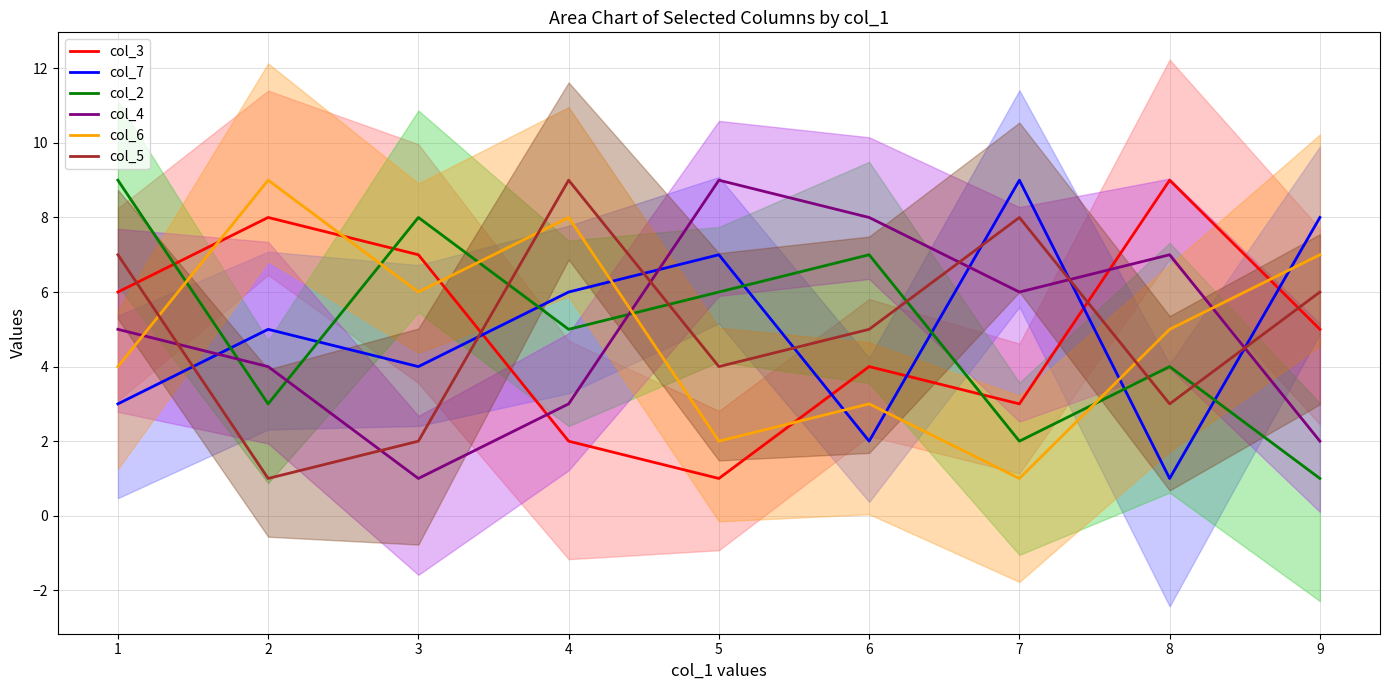

What is the sum of all col_4 values?

45